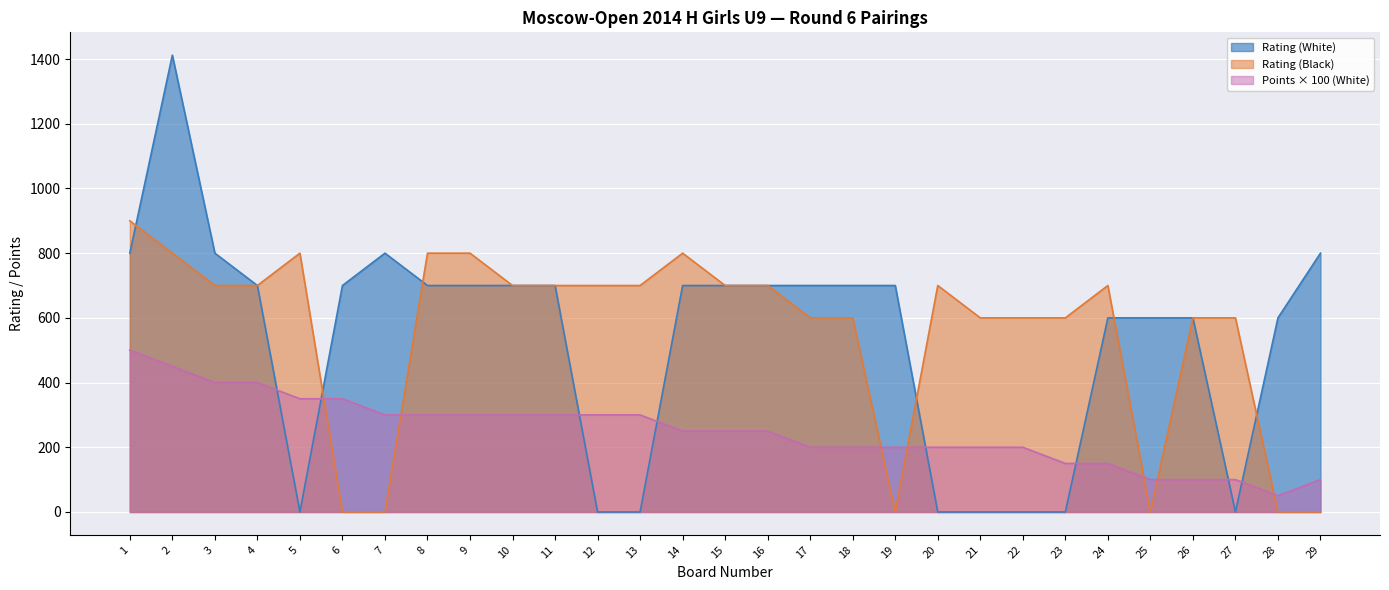

Which category has the lowest value in the Rating (White) series?

5